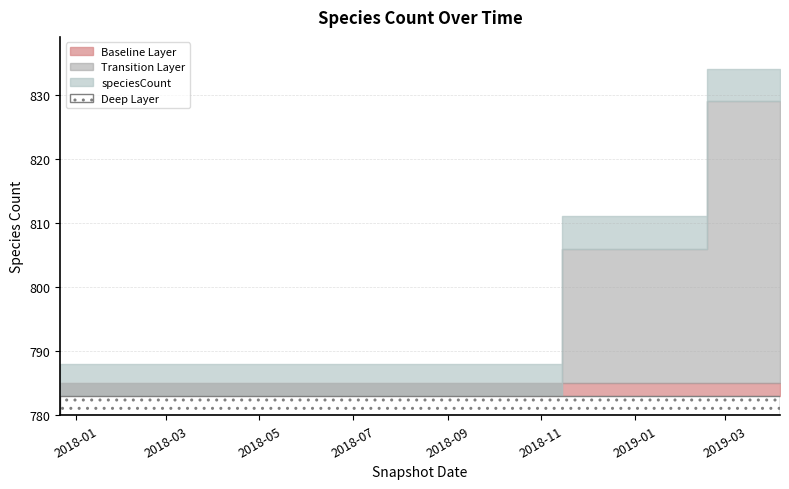

What is the sum of all values?

4797